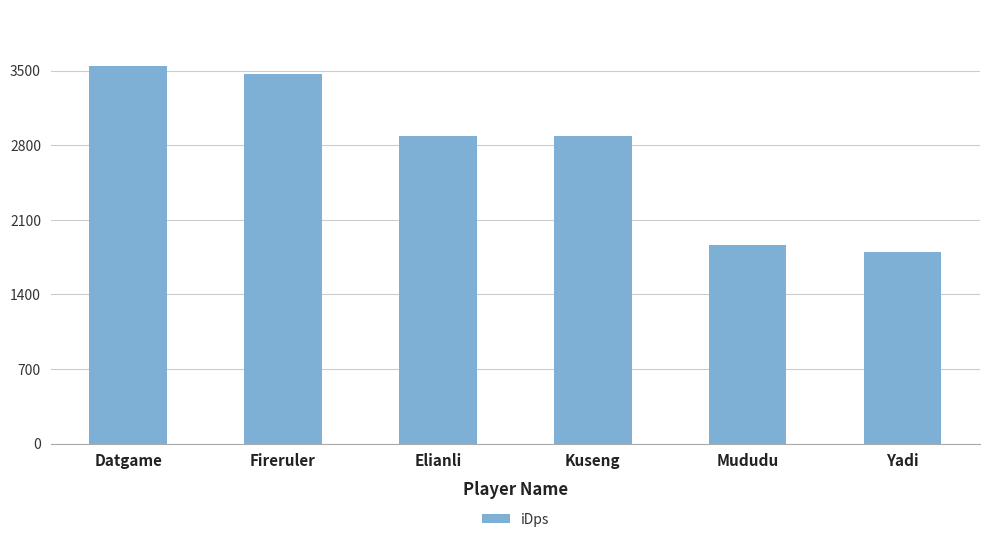

Is it true that the value at Yadi is 1799.4?

True